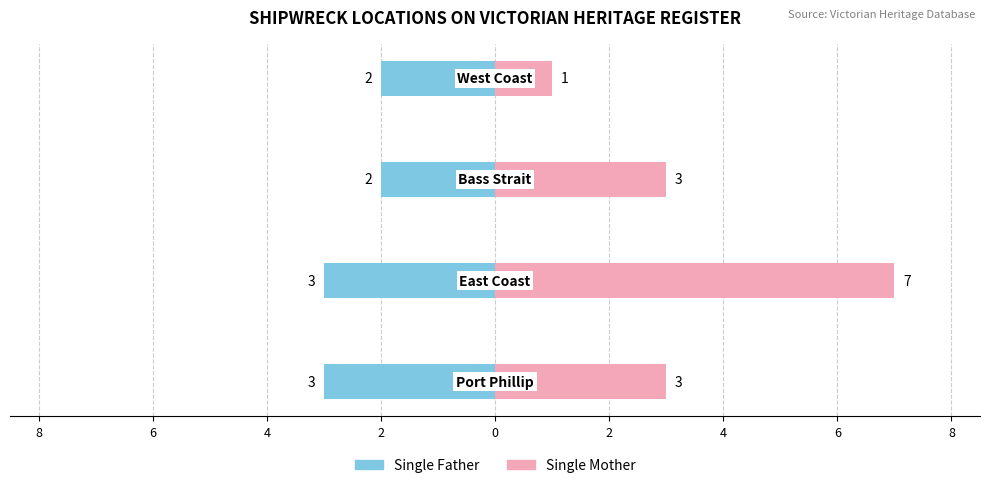

Reading left to right, transcribe all the data shown in this chart.

Single Father: -3	-3	-2	-2
Single Mother: 3	7	3	1